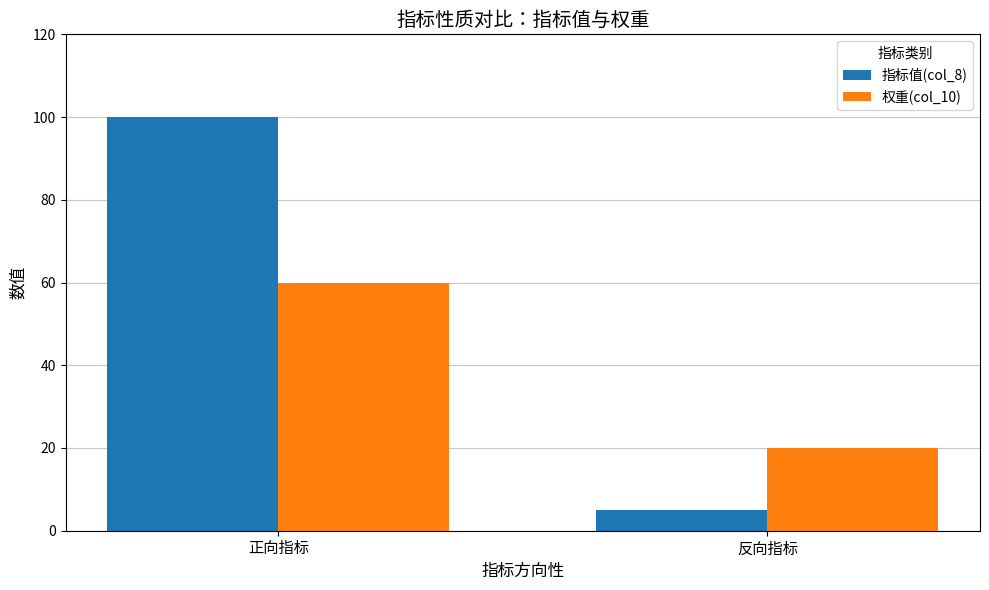

What is the label of the 2nd bar from the left?

反向指标